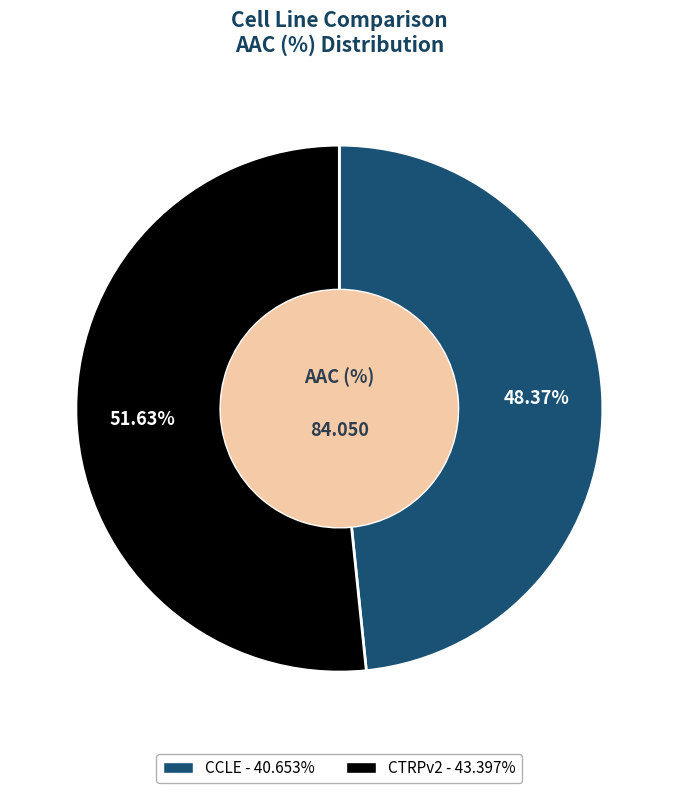

The CTRPv2 slice represents 52% of the pie. True or false?

True